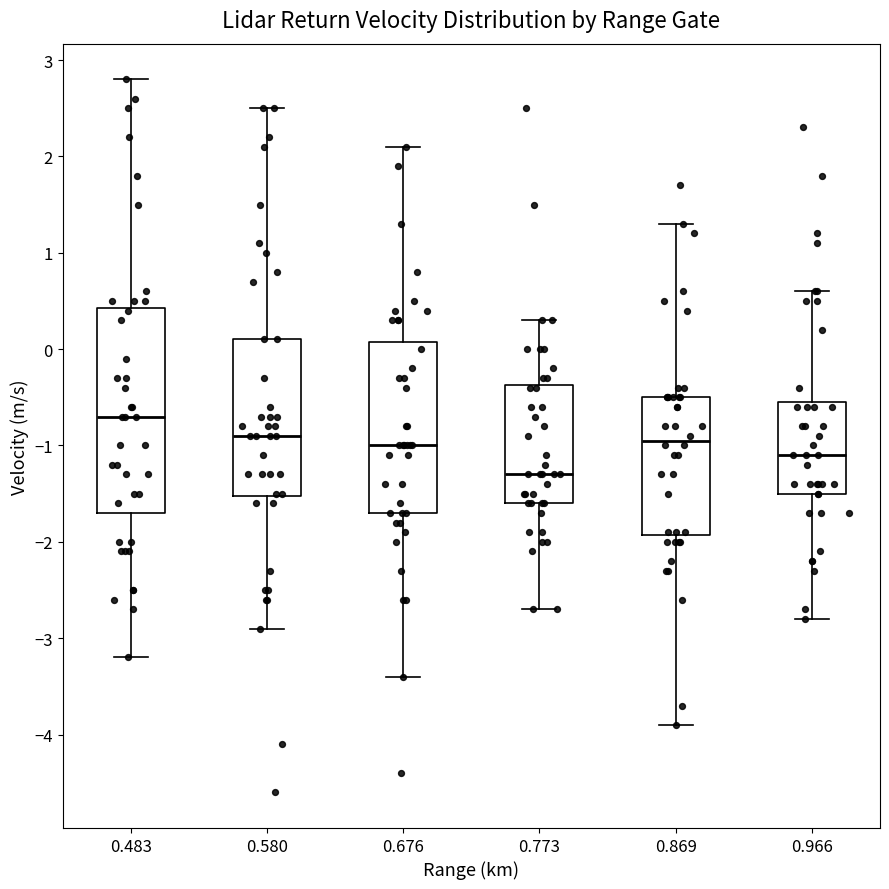

Comparing the boxes themselves (not the whiskers), which one is the tallest?

0.483